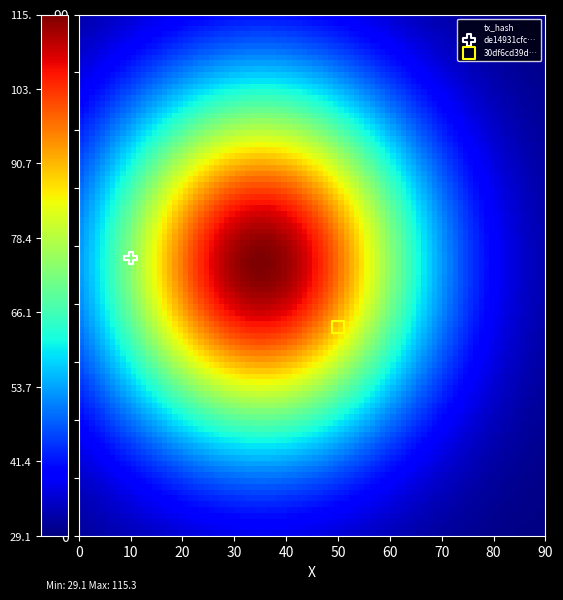

What are all the series names shown in the legend?

de14931cfc…, 30df6cd39d…